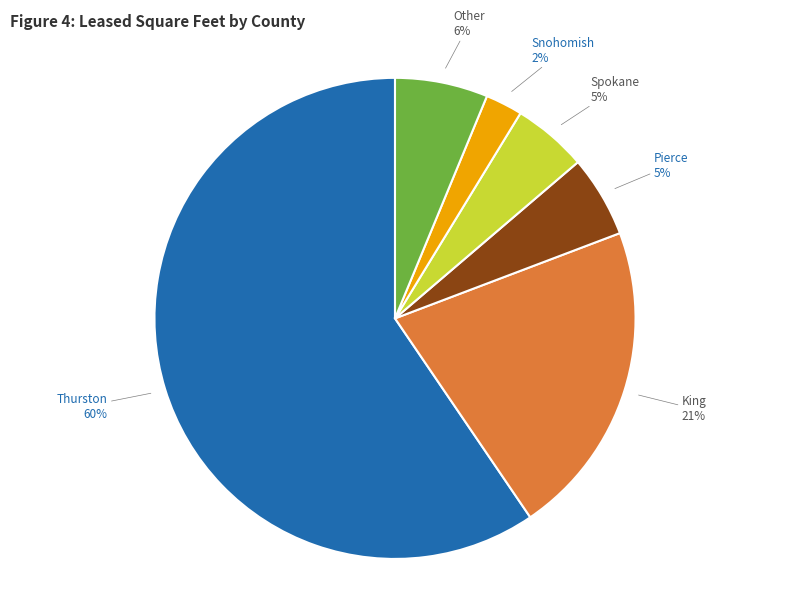

Is there any slice that represents more than half of the pie?

Yes